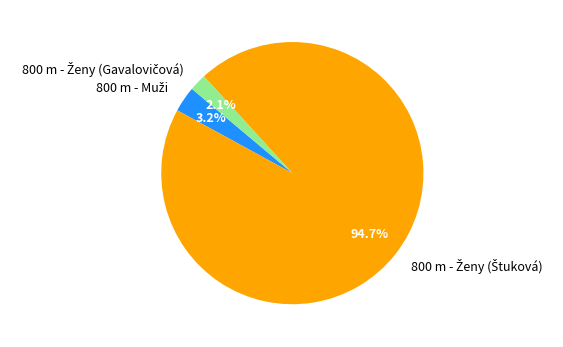

Is there a majority slice in this chart?

Yes